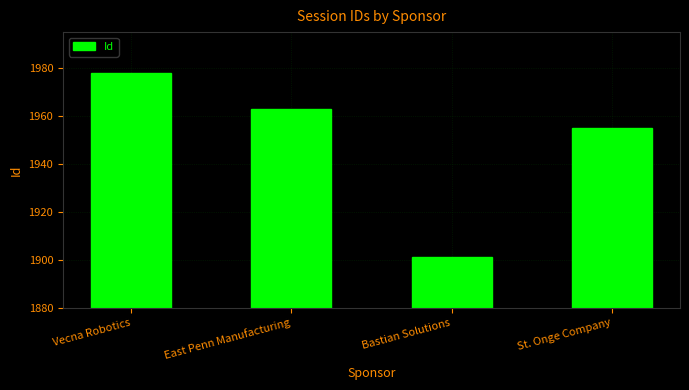

Between Vecna Robotics and St. Onge Company, which is larger?

Vecna Robotics